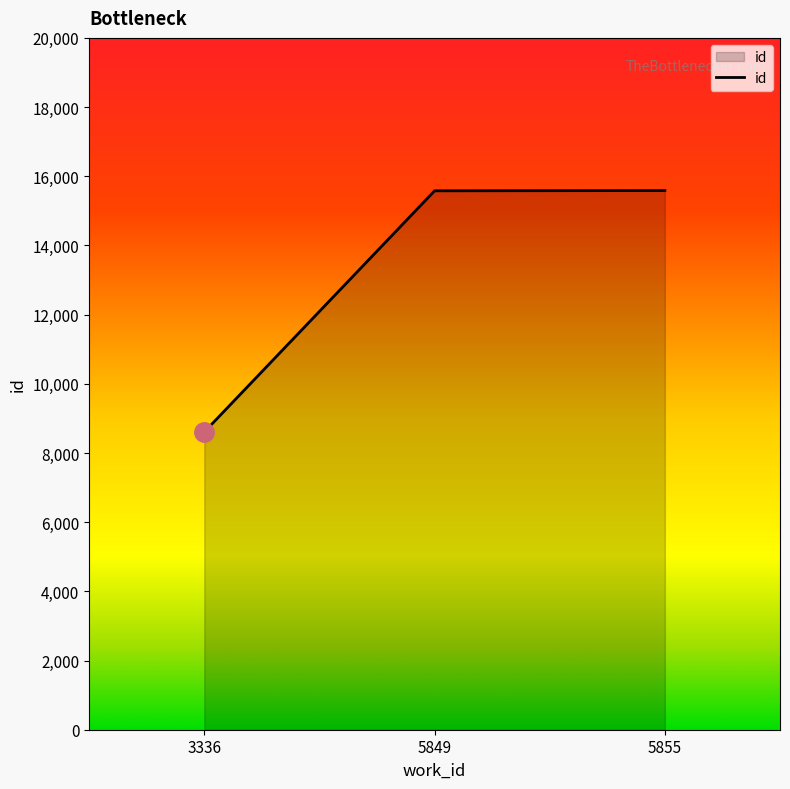

How many values are below 15579?

1